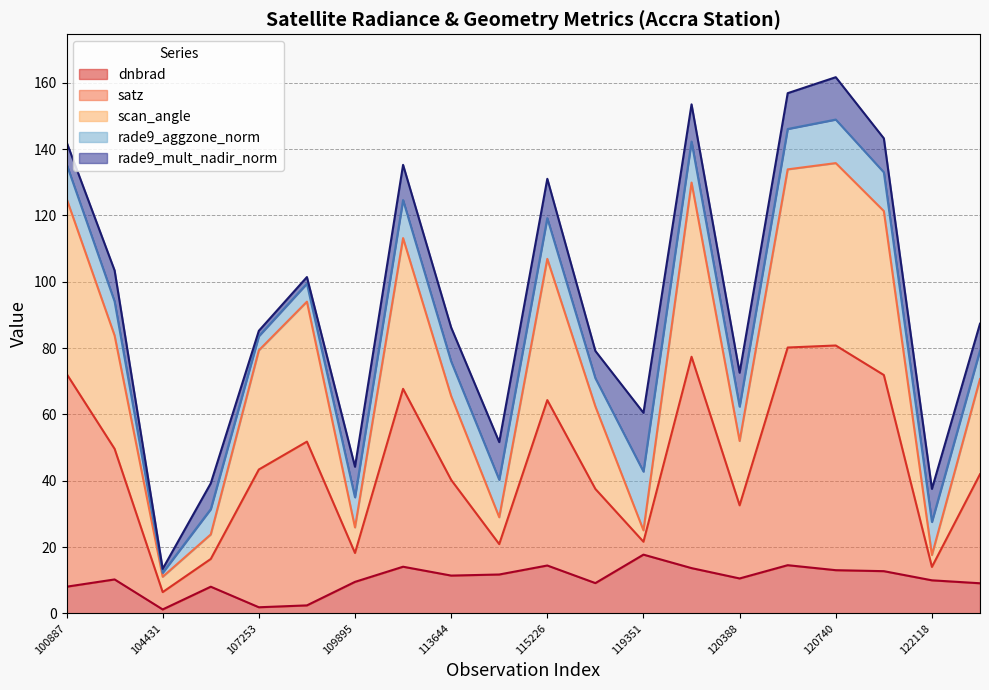

Rank the categories by scan_angle value from highest to lowest.

120740, 3995, 119873, 100887, 121771, 113477, 115226, 109184, 104315, 107253, 122289, 113644, 115591, 120388, 119351, 113817, 109895, 107081, 122118, 104431